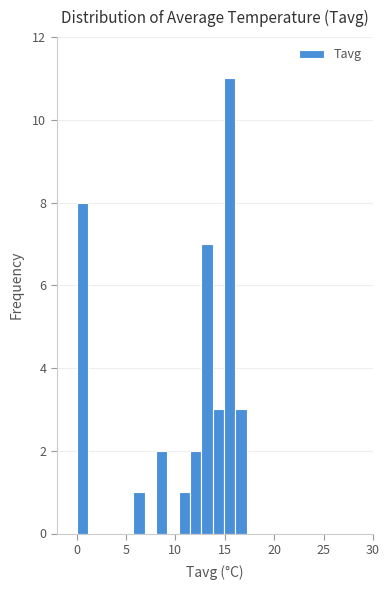

Around what value on the x-axis is the tallest bar? Give the approximate position of its centre, as read against the axis.

15.5